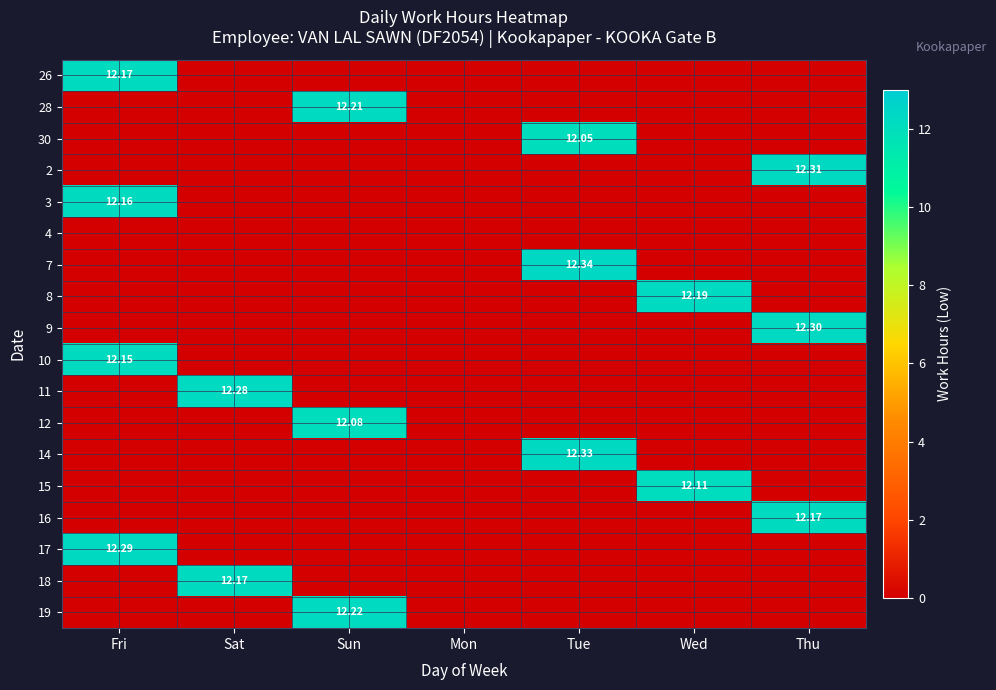

The value of 9 at Tue is 4.4. True or false?

False